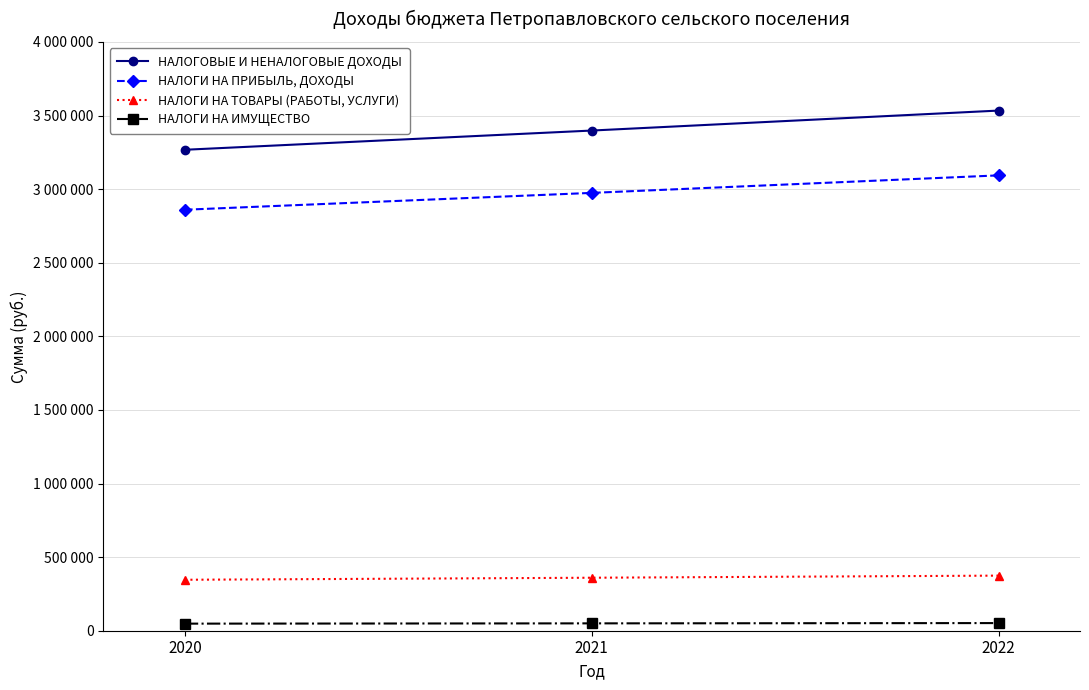

What is the maximum value shown in the chart?

3533600